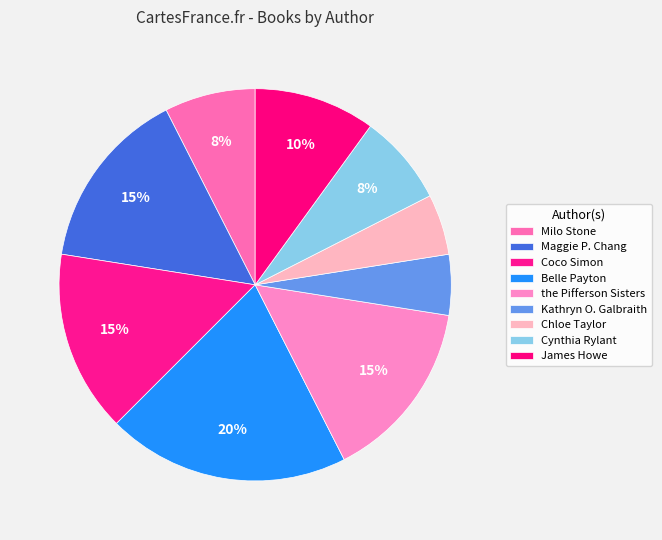

How many slices are in this pie chart?

9